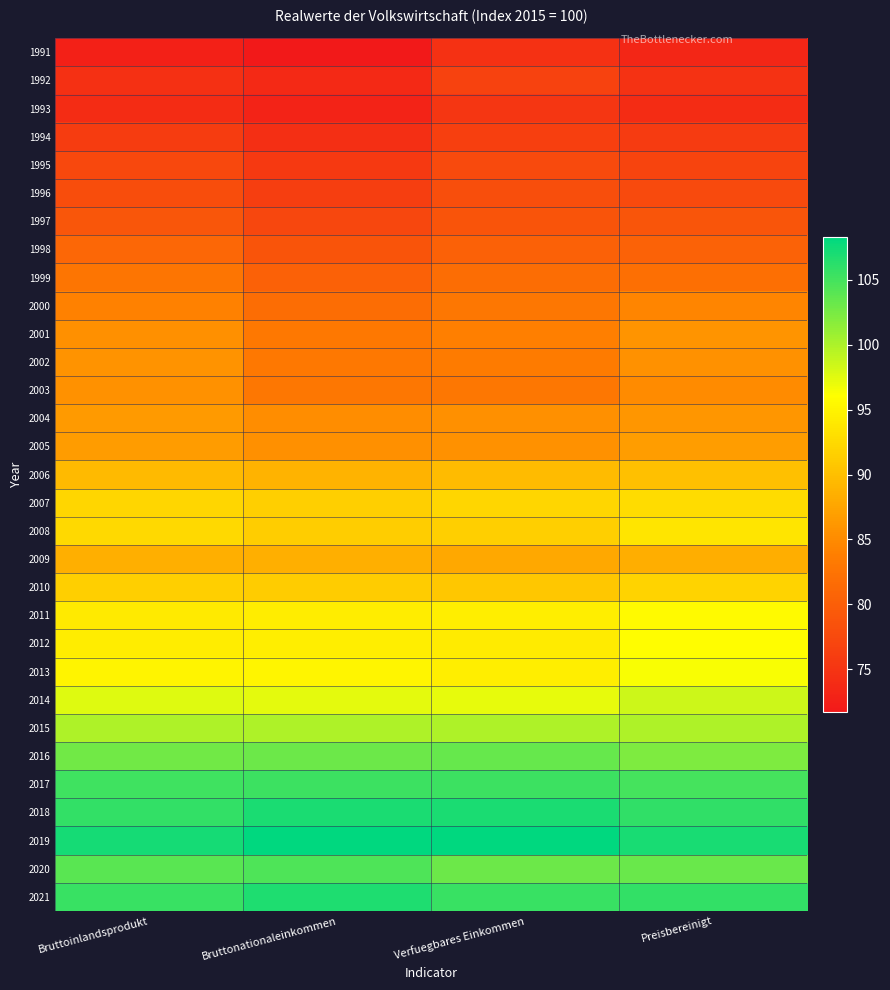

What is the spread (max minus min) of values at Preisbereinigt?

33.8